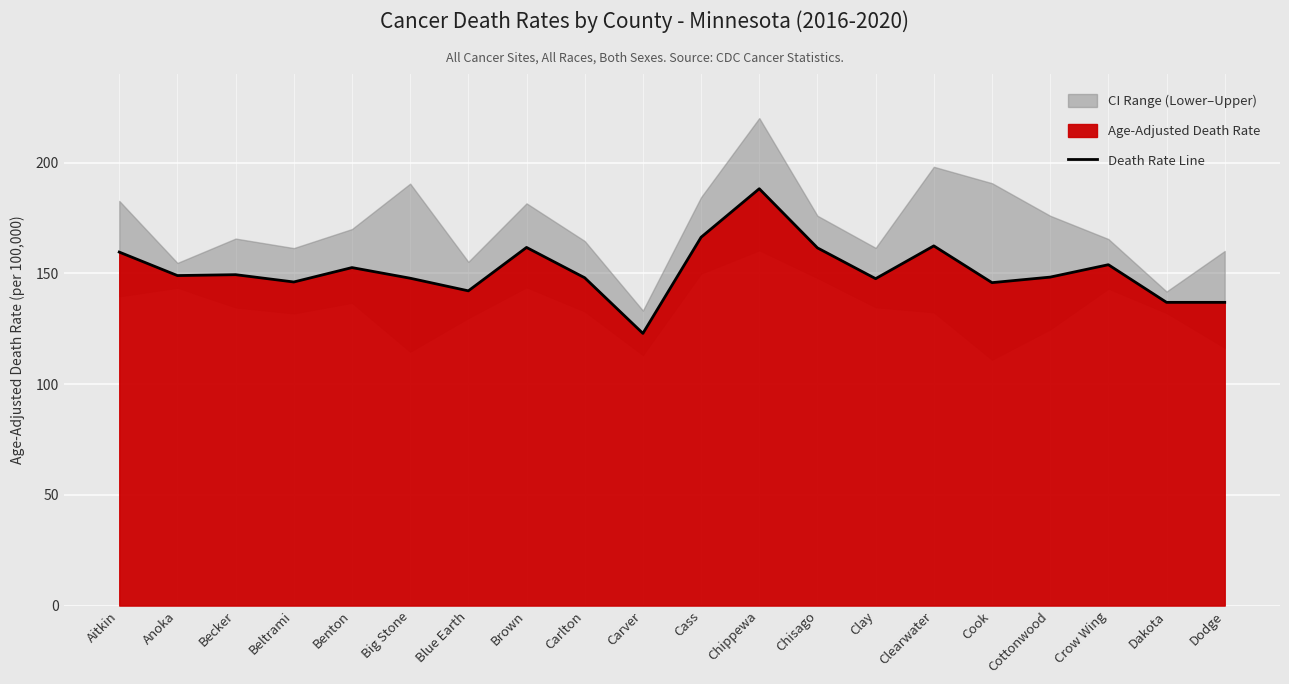

What is the sum of the values at Big Stone and Carlton?

295.8